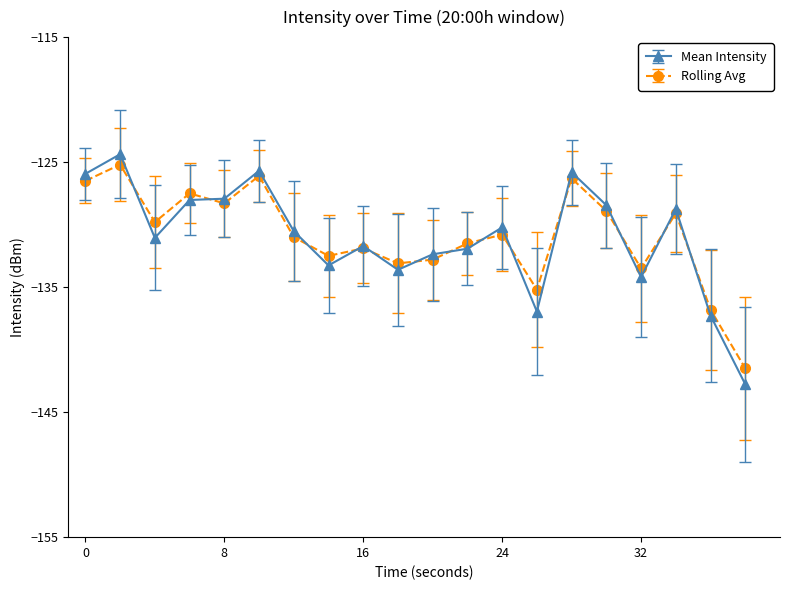

How many interior local valleys does the Rolling Avg series have?

6